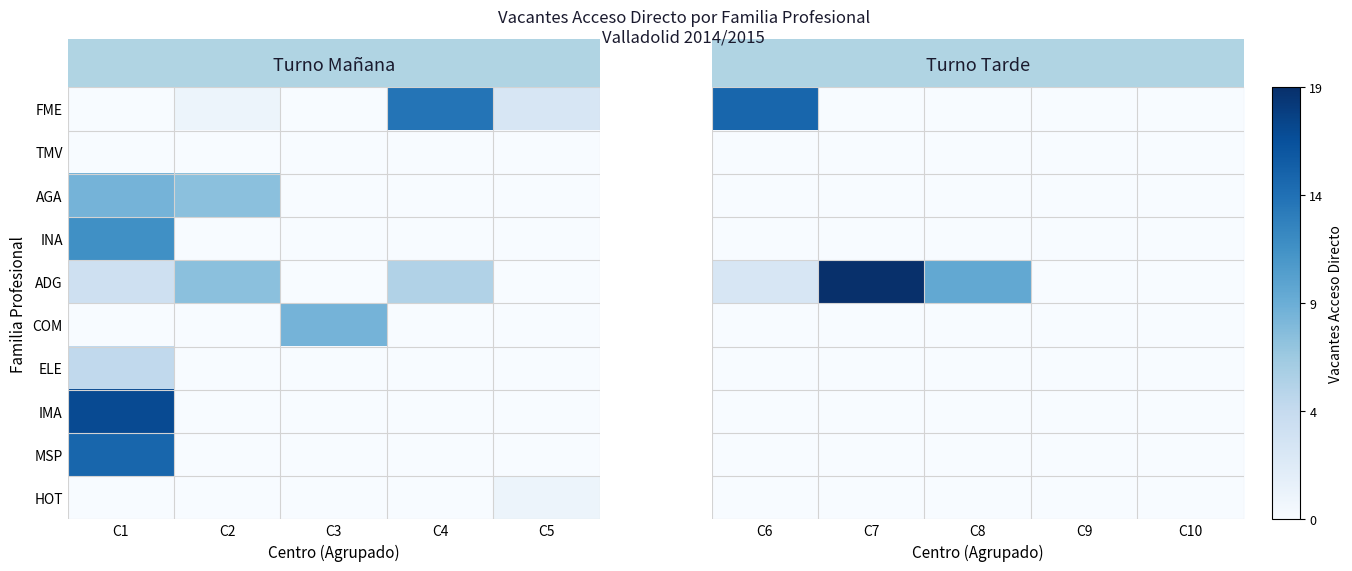

Rank the series at C7 from highest to lowest value.

ADG, FME, TMV, AGA, INA, COM, ELE, IMA, MSP, HOT